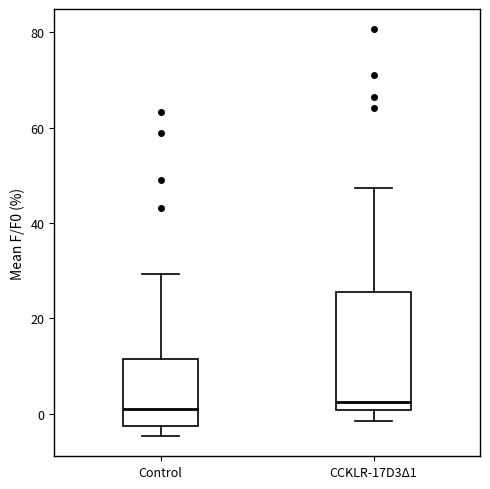

Where does the lower whisker of the box for CCKLR-17D3Δ1 end on the y-axis? The values are not printed on the chart, so give them approximately, as read against the axis.

-2